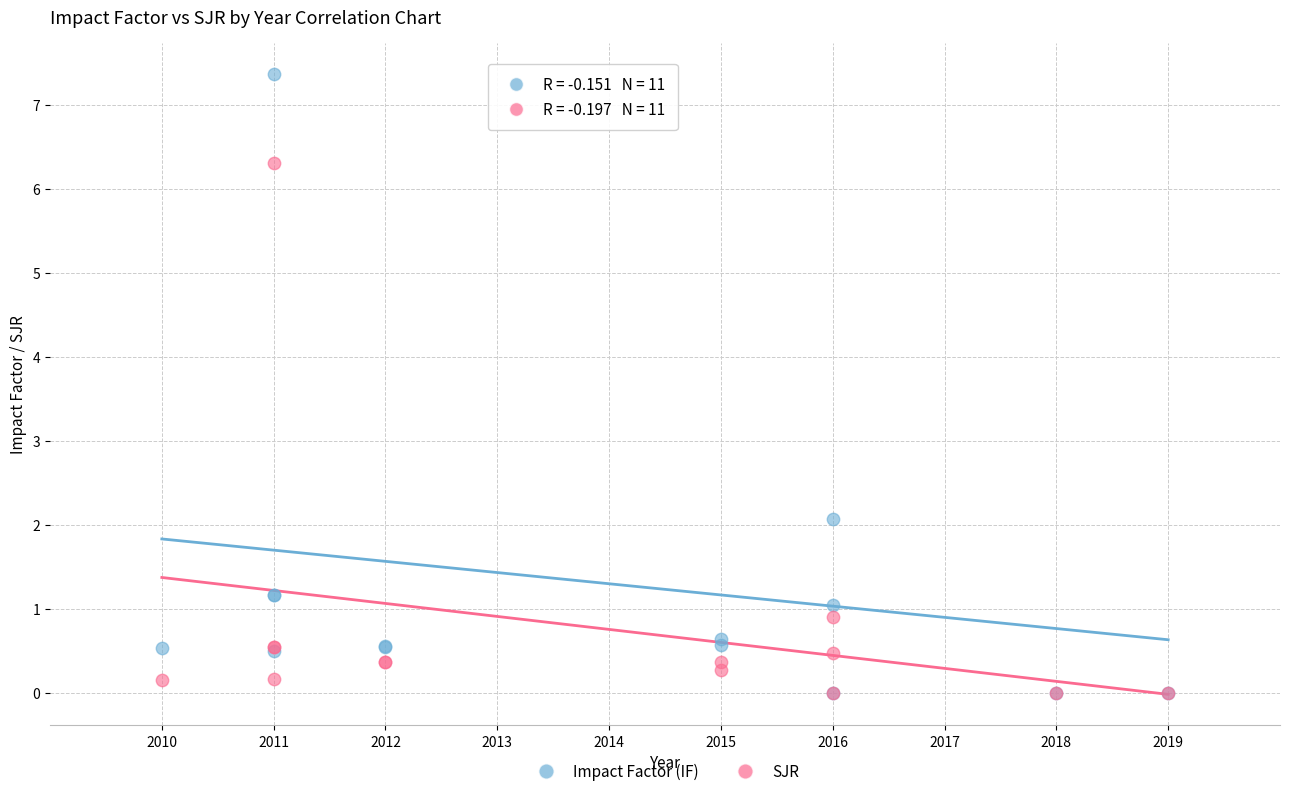

What are all the series names shown in the legend?

Impact Factor (IF), SJR